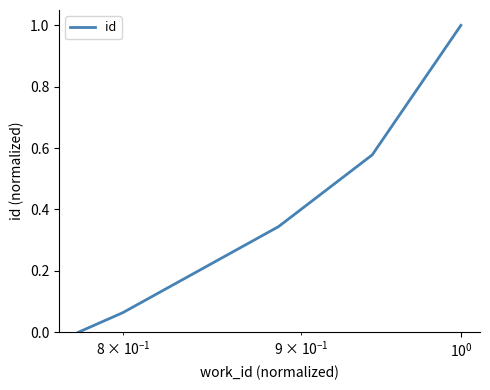

What is the average value?

0.4